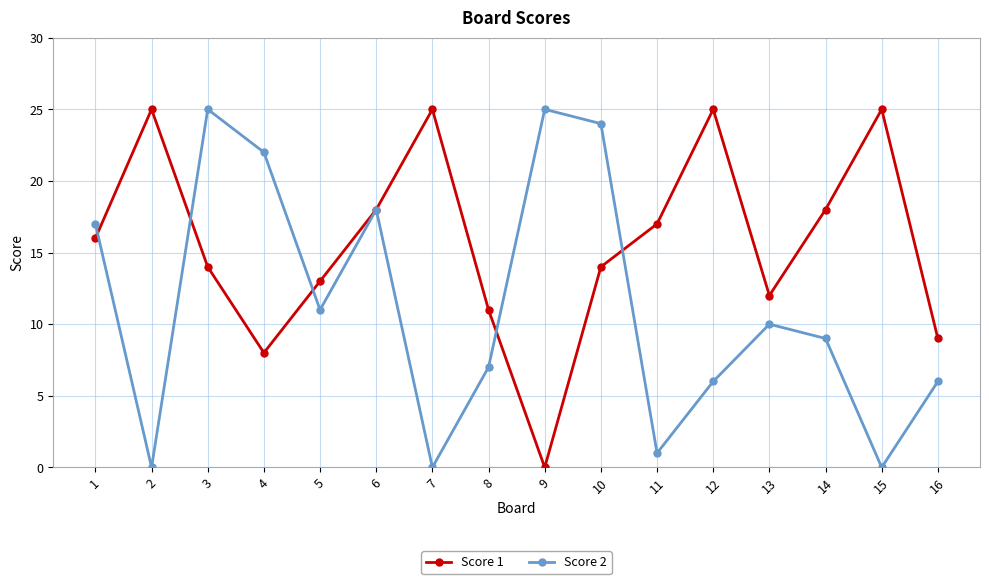

Reading left to right, transcribe all the data shown in this chart.

Score 1: 1=16	2=25	3=14	4=8	5=13	6=18	7=25	8=11	9=0	10=14	11=17	12=25	13=12	14=18	15=25	16=9
Score 2: 1=17	2=0	3=25	4=22	5=11	6=18	7=0	8=7	9=25	10=24	11=1	12=6	13=10	14=9	15=0	16=6